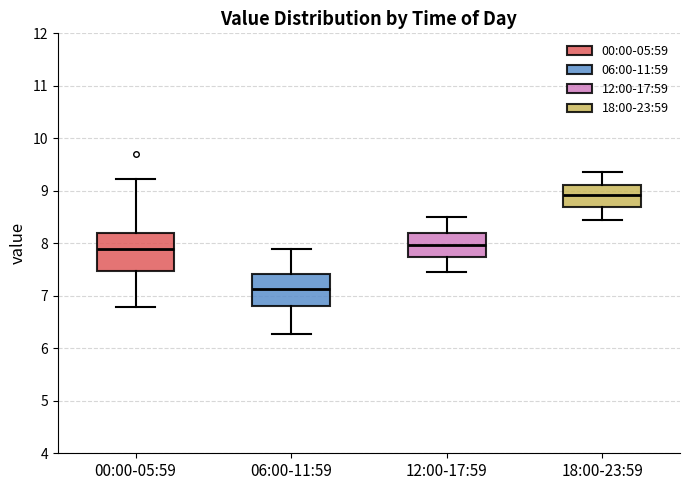

Which box has the lowest median line?

06:00-11:59